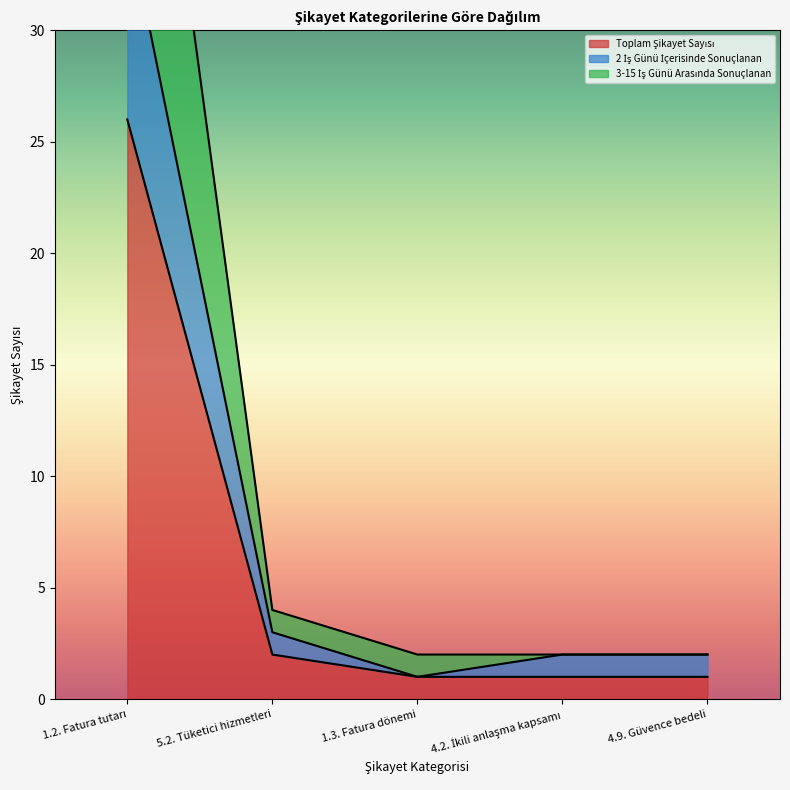

What is the difference between the second highest and minimum values in the Toplam Şikayet Sayısı series?

1